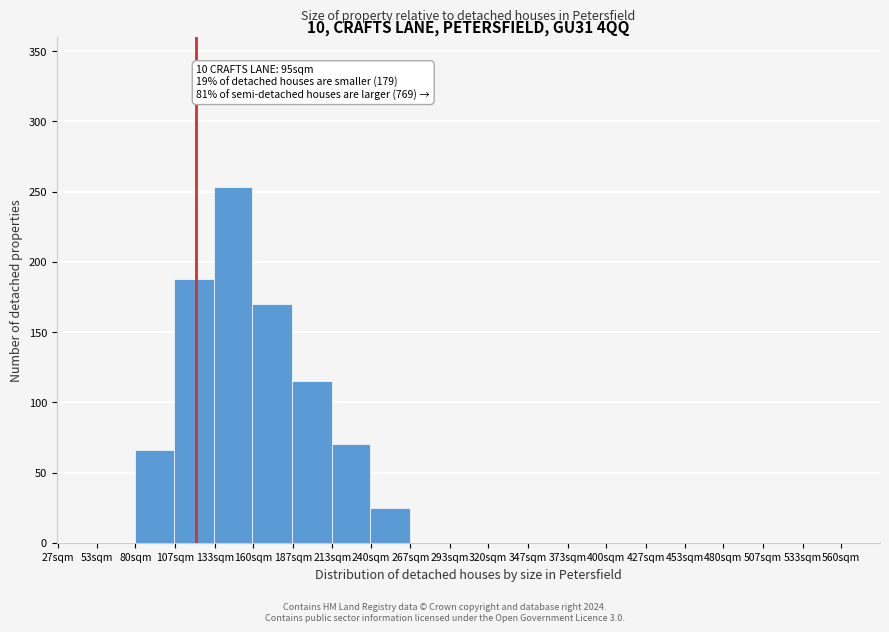

Reading right to left, extract all data points from this chart.

560sqm=0	533sqm=0	507sqm=0	480sqm=0	453sqm=0	427sqm=0	400sqm=0	373sqm=0	347sqm=0	320sqm=0	293sqm=0	267sqm=0	240sqm=25	213sqm=70	187sqm=115	160sqm=170	133sqm=253	107sqm=188	80sqm=66	53sqm=0	27sqm=0